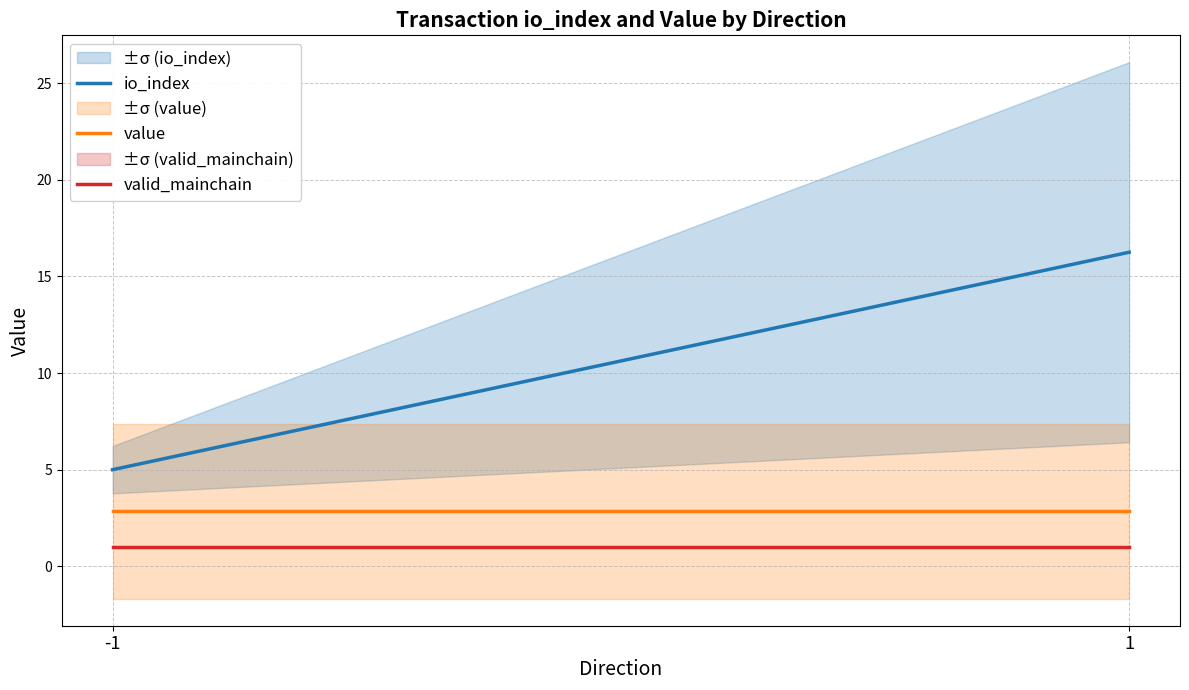

At which label does valid_mainchain reach its peak?

-1